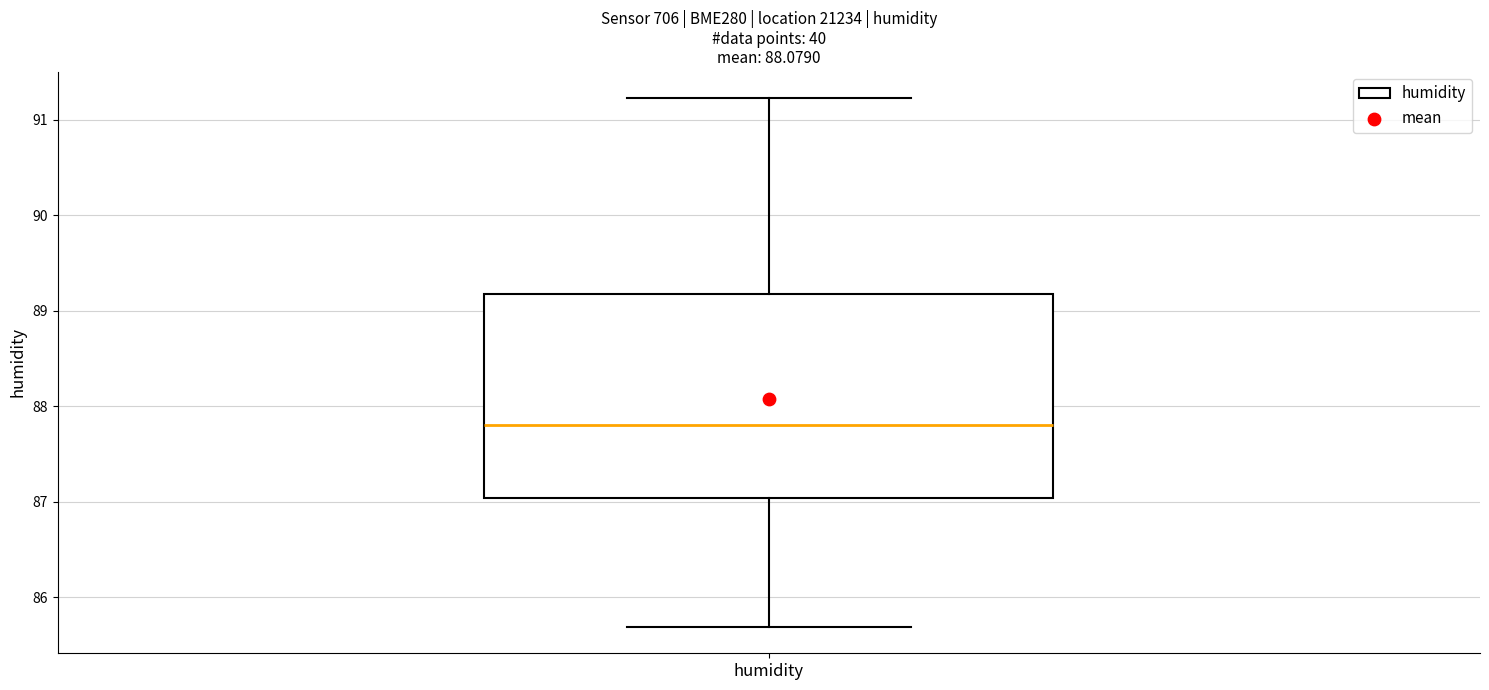

Transcribe this box plot: give where the median line is, the range the box spans, and where the two whiskers end, as read against the y-axis. The values are not printed on the chart, so give them approximately, as read against the axis.

median 87.8, box 87.0 to 89.2, whiskers 85.7 to 91.2